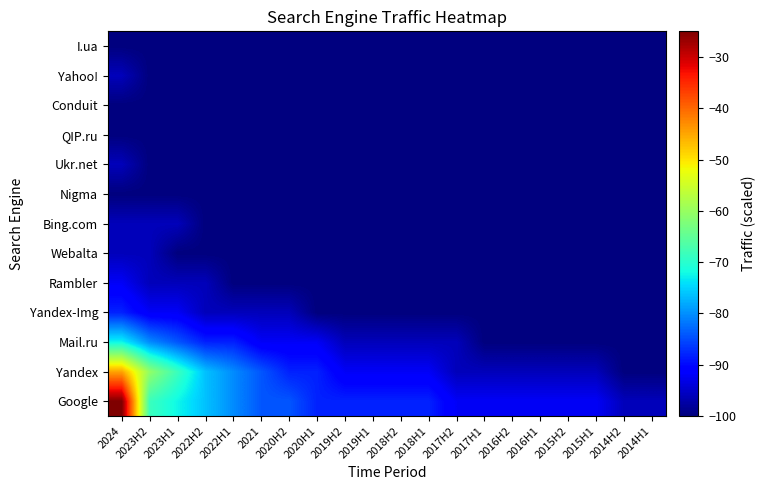

Reading left to right, transcribe all the data shown in this chart.

Google: 2024=-25.0	2023H2=-68.4	2023H1=-72.4	2022H2=-76.3	2022H1=-80.3	2021=-84.2	2020H2=-84.2	2020H1=-88.2	2019H2=-88.2	2019H1=-88.2	2018H2=-88.2	2018H1=-88.2	2017H2=-92.1	2017H1=-92.1	2016H2=-92.1	2016H1=-92.1	2015H2=-92.1	2015H1=-92.1	2014H2=-96.1	2014H1=-96.1
Yandex: 2024=-44.7	2023H2=-60.5	2023H1=-68.4	2022H2=-76.3	2022H1=-80.3	2021=-84.2	2020H2=-88.2	2020H1=-88.2	2019H2=-92.1	2019H1=-92.1	2018H2=-92.1	2018H1=-92.1	2017H2=-96.1	2017H1=-96.1	2016H2=-96.1	2016H1=-96.1	2015H2=-96.1	2015H1=-96.1	2014H2=-100.0	2014H1=-100.0
Mail.ru: 2024=-72.4	2023H2=-80.3	2023H1=-84.2	2022H2=-88.2	2022H1=-88.2	2021=-92.1	2020H2=-92.1	2020H1=-92.1	2019H2=-96.1	2019H1=-96.1	2018H2=-96.1	2018H1=-96.1	2017H2=-96.1	2017H1=-100.0	2016H2=-100.0	2016H1=-100.0	2015H2=-100.0	2015H1=-100.0	2014H2=-100.0	2014H1=-100.0
Yandex-Img: 2024=-88.2	2023H2=-92.1	2023H1=-92.1	2022H2=-96.1	2022H1=-96.1	2021=-96.1	2020H2=-96.1	2020H1=-100.0	2019H2=-100.0	2019H1=-100.0	2018H2=-100.0	2018H1=-100.0	2017H2=-100.0	2017H1=-100.0	2016H2=-100.0	2016H1=-100.0	2015H2=-100.0	2015H1=-100.0	2014H2=-100.0	2014H1=-100.0
Rambler: 2024=-92.1	2023H2=-96.1	2023H1=-96.1	2022H2=-96.1	2022H1=-100.0	2021=-100.0	2020H2=-100.0	2020H1=-100.0	2019H2=-100.0	2019H1=-100.0	2018H2=-100.0	2018H1=-100.0	2017H2=-100.0	2017H1=-100.0	2016H2=-100.0	2016H1=-100.0	2015H2=-100.0	2015H1=-100.0	2014H2=-100.0	2014H1=-100.0
Webalta: 2024=-96.1	2023H2=-96.1	2023H1=-100.0	2022H2=-100.0	2022H1=-100.0	2021=-100.0	2020H2=-100.0	2020H1=-100.0	2019H2=-100.0	2019H1=-100.0	2018H2=-100.0	2018H1=-100.0	2017H2=-100.0	2017H1=-100.0	2016H2=-100.0	2016H1=-100.0	2015H2=-100.0	2015H1=-100.0	2014H2=-100.0	2014H1=-100.0
Bing.com: 2024=-96.1	2023H2=-96.1	2023H1=-96.1	2022H2=-100.0	2022H1=-100.0	2021=-100.0	2020H2=-100.0	2020H1=-100.0	2019H2=-100.0	2019H1=-100.0	2018H2=-100.0	2018H1=-100.0	2017H2=-100.0	2017H1=-100.0	2016H2=-100.0	2016H1=-100.0	2015H2=-100.0	2015H1=-100.0	2014H2=-100.0	2014H1=-100.0
Nigma: 2024=-100.0	2023H2=-100.0	2023H1=-100.0	2022H2=-100.0	2022H1=-100.0	2021=-100.0	2020H2=-100.0	2020H1=-100.0	2019H2=-100.0	2019H1=-100.0	2018H2=-100.0	2018H1=-100.0	2017H2=-100.0	2017H1=-100.0	2016H2=-100.0	2016H1=-100.0	2015H2=-100.0	2015H1=-100.0	2014H2=-100.0	2014H1=-100.0
Ukr.net: 2024=-96.1	2023H2=-100.0	2023H1=-100.0	2022H2=-100.0	2022H1=-100.0	2021=-100.0	2020H2=-100.0	2020H1=-100.0	2019H2=-100.0	2019H1=-100.0	2018H2=-100.0	2018H1=-100.0	2017H2=-100.0	2017H1=-100.0	2016H2=-100.0	2016H1=-100.0	2015H2=-100.0	2015H1=-100.0	2014H2=-100.0	2014H1=-100.0
QIP.ru: 2024=-100.0	2023H2=-100.0	2023H1=-100.0	2022H2=-100.0	2022H1=-100.0	2021=-100.0	2020H2=-100.0	2020H1=-100.0	2019H2=-100.0	2019H1=-100.0	2018H2=-100.0	2018H1=-100.0	2017H2=-100.0	2017H1=-100.0	2016H2=-100.0	2016H1=-100.0	2015H2=-100.0	2015H1=-100.0	2014H2=-100.0	2014H1=-100.0
Conduit: 2024=-100.0	2023H2=-100.0	2023H1=-100.0	2022H2=-100.0	2022H1=-100.0	2021=-100.0	2020H2=-100.0	2020H1=-100.0	2019H2=-100.0	2019H1=-100.0	2018H2=-100.0	2018H1=-100.0	2017H2=-100.0	2017H1=-100.0	2016H2=-100.0	2016H1=-100.0	2015H2=-100.0	2015H1=-100.0	2014H2=-100.0	2014H1=-100.0
Yahoo!: 2024=-96.1	2023H2=-100.0	2023H1=-100.0	2022H2=-100.0	2022H1=-100.0	2021=-100.0	2020H2=-100.0	2020H1=-100.0	2019H2=-100.0	2019H1=-100.0	2018H2=-100.0	2018H1=-100.0	2017H2=-100.0	2017H1=-100.0	2016H2=-100.0	2016H1=-100.0	2015H2=-100.0	2015H1=-100.0	2014H2=-100.0	2014H1=-100.0
I.ua: 2024=-100.0	2023H2=-100.0	2023H1=-100.0	2022H2=-100.0	2022H1=-100.0	2021=-100.0	2020H2=-100.0	2020H1=-100.0	2019H2=-100.0	2019H1=-100.0	2018H2=-100.0	2018H1=-100.0	2017H2=-100.0	2017H1=-100.0	2016H2=-100.0	2016H1=-100.0	2015H2=-100.0	2015H1=-100.0	2014H2=-100.0	2014H1=-100.0